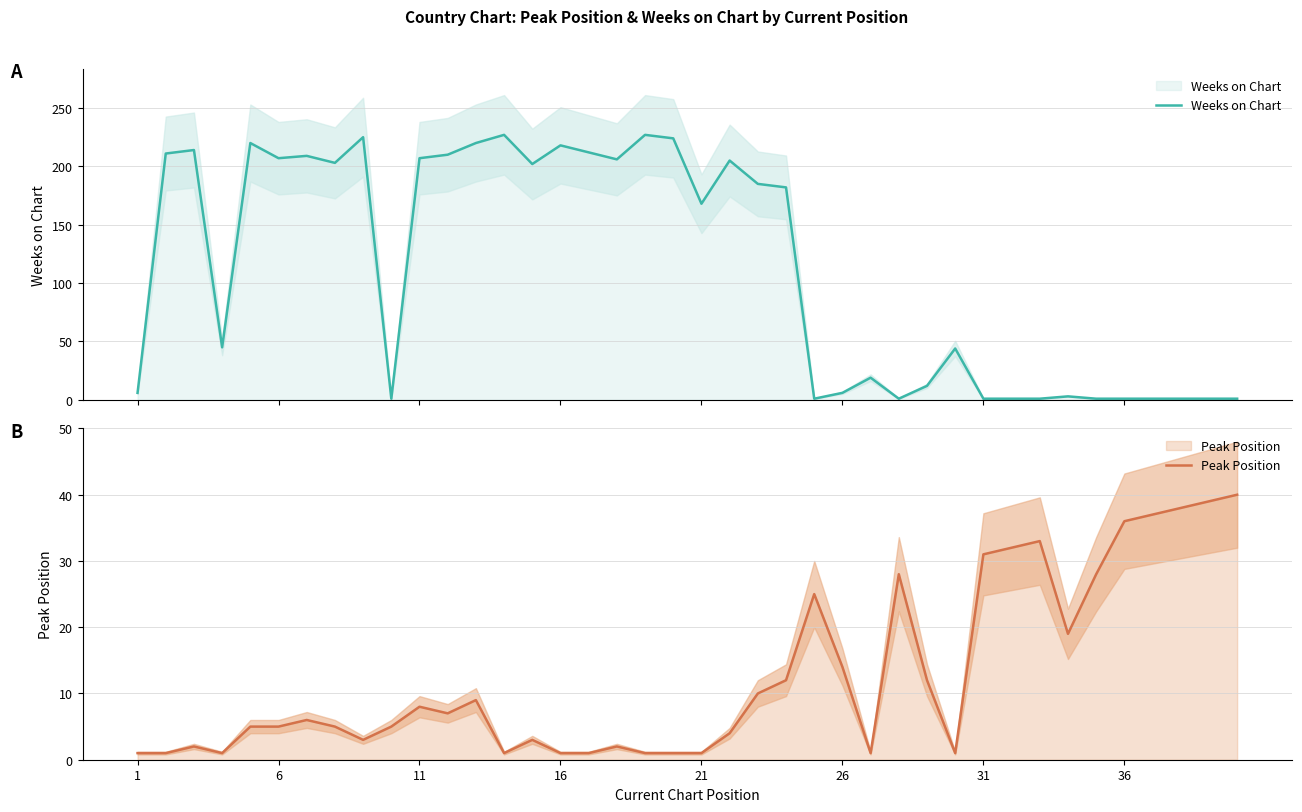

How many values in the Peak Position series exceed 6?

19